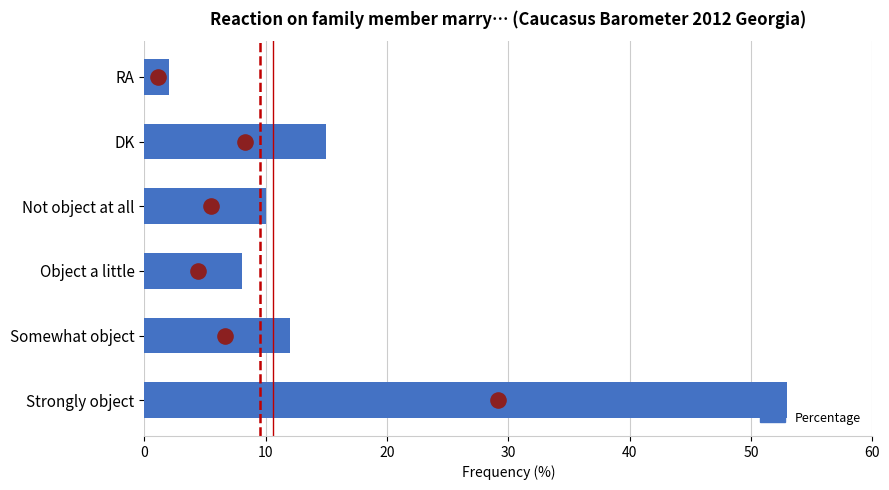

Between Object a little and Not object at all, which is larger?

Not object at all